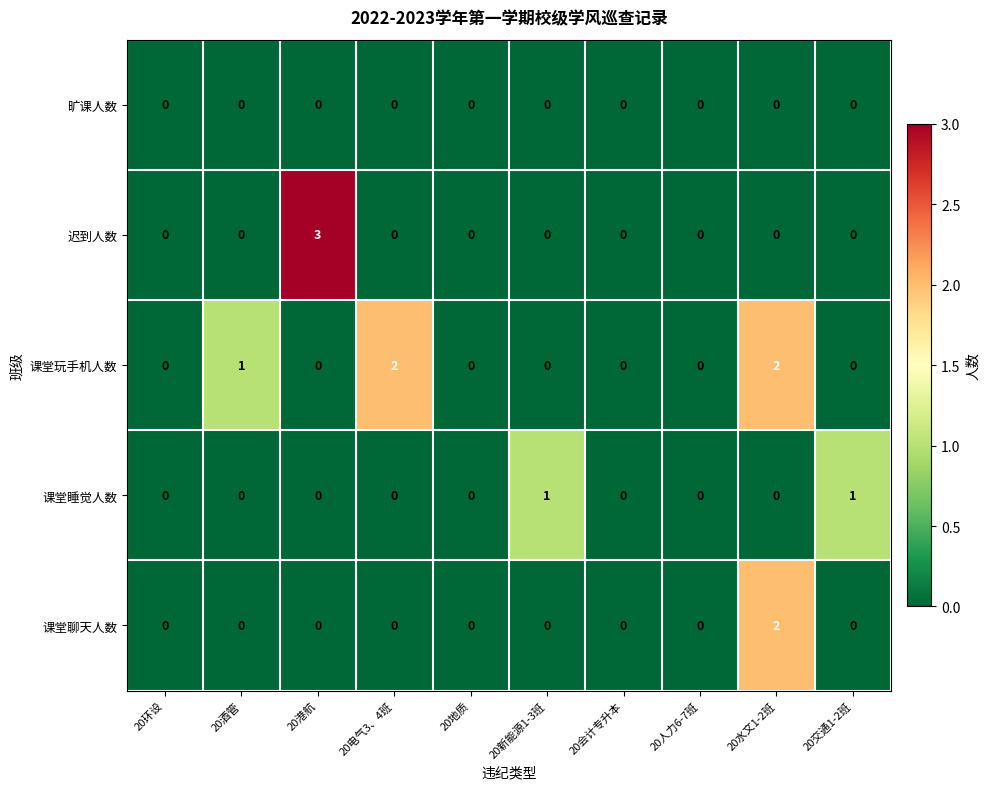

What is the total value across all series at 20港航?

3